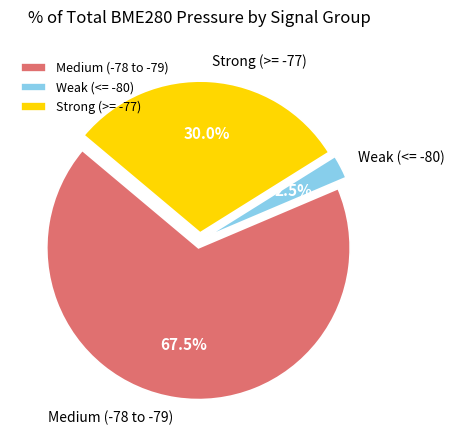

Is the sum of Strong (>= -77) and Weak (<= -80) greater than half?

No